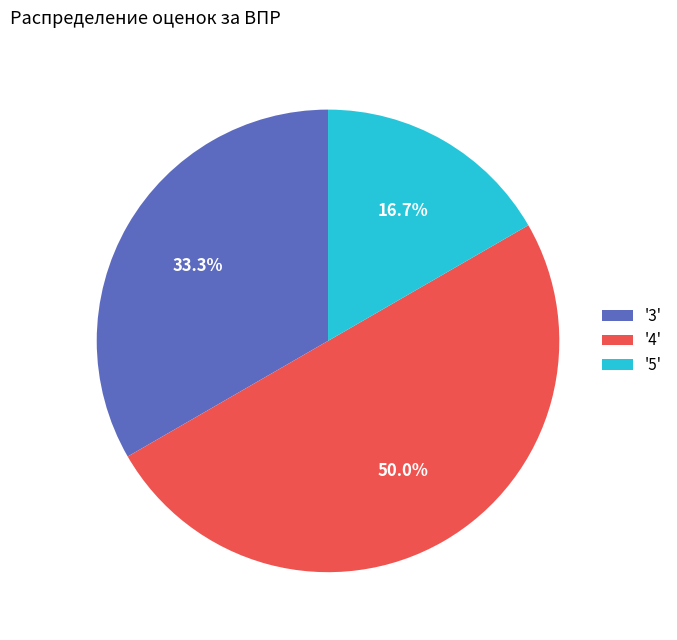

What is the largest slice in the pie chart?

'4'